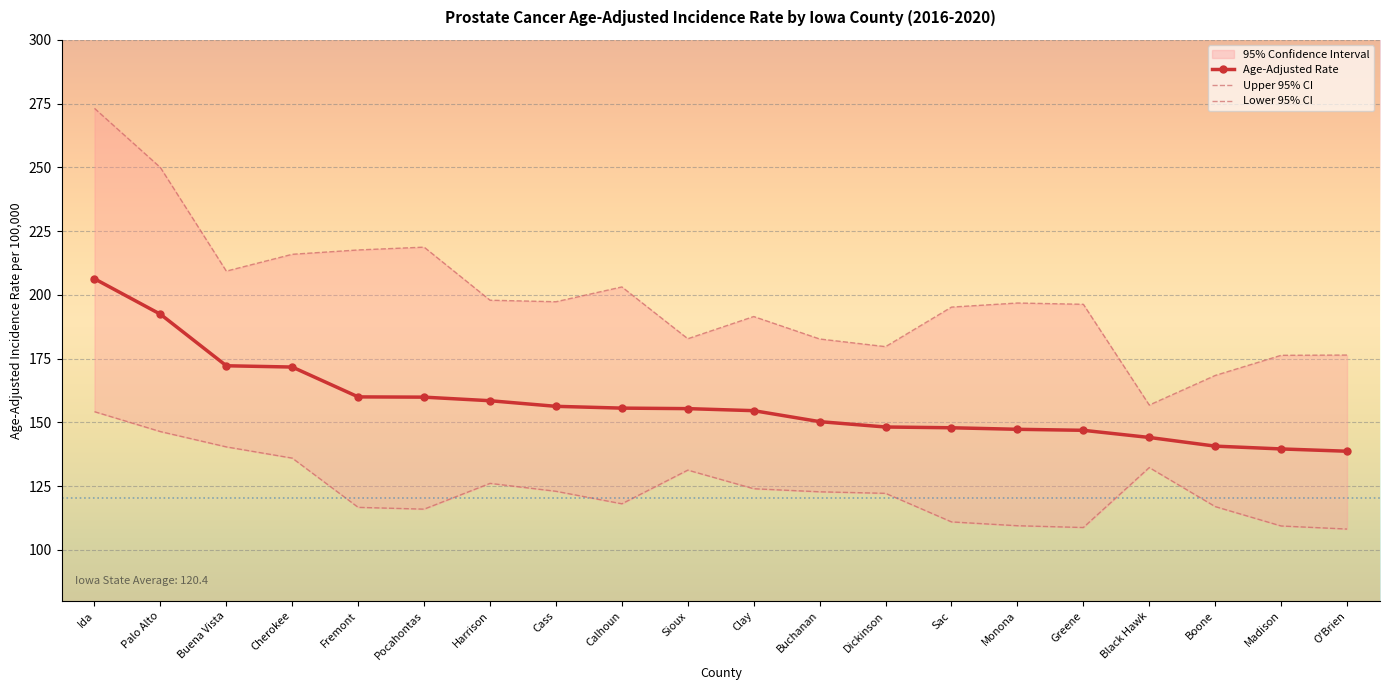

Is it true that Upper 95% CI equals 61.0 at Ida?

False